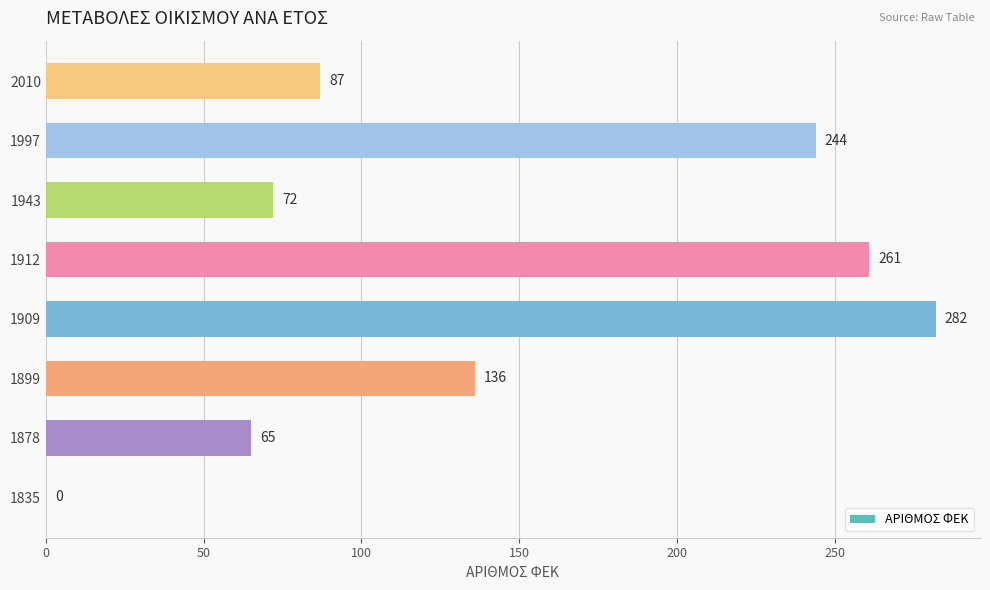

What is the approximate value at 1899?

136